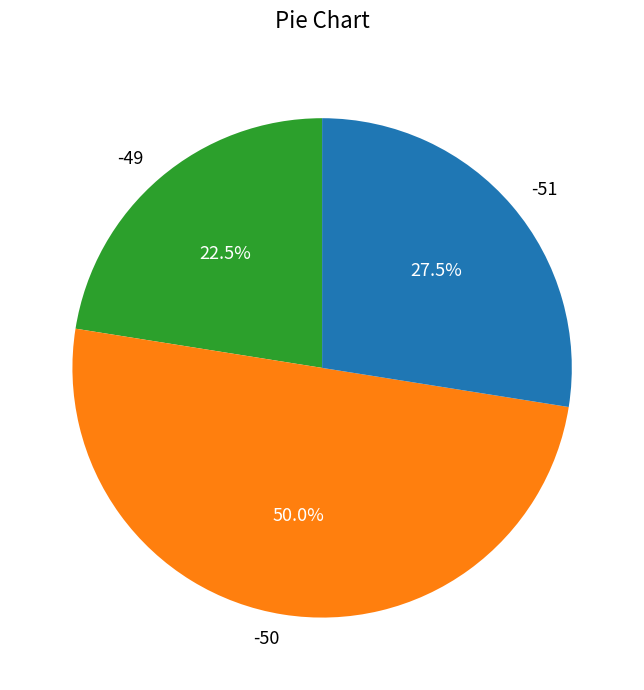

Count the number of slices in the pie.

3